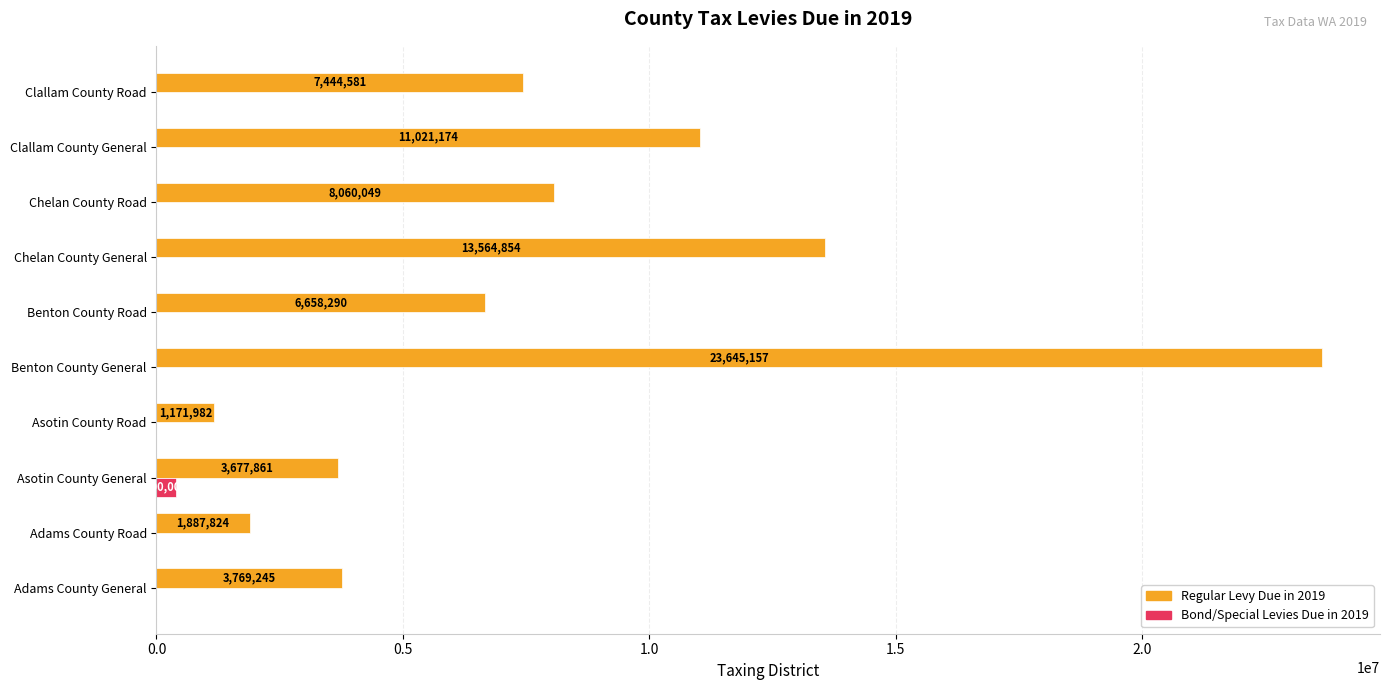

What is the total value across all series at Benton County General?

23645157